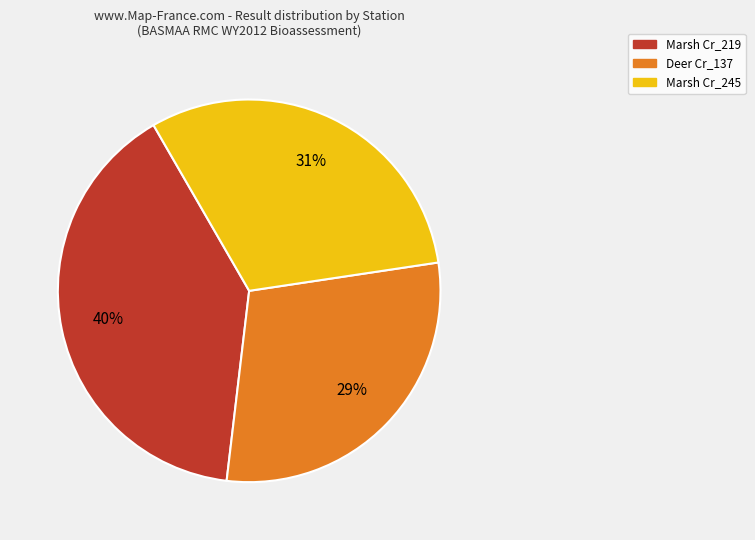

Is there a majority slice in this chart?

No